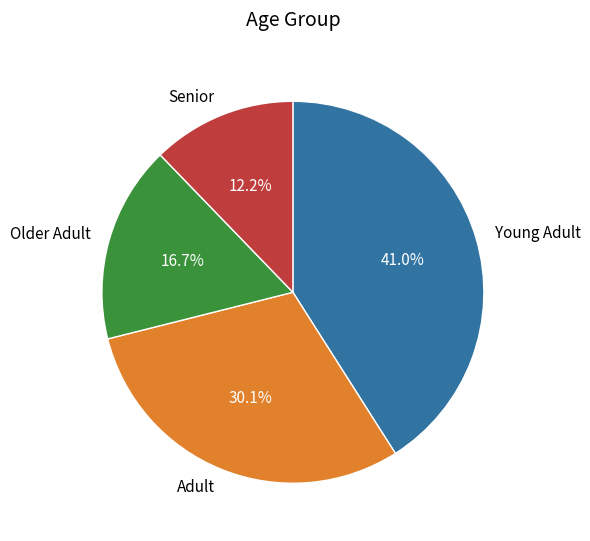

Combined, do Adult and Senior account for over 50%?

No